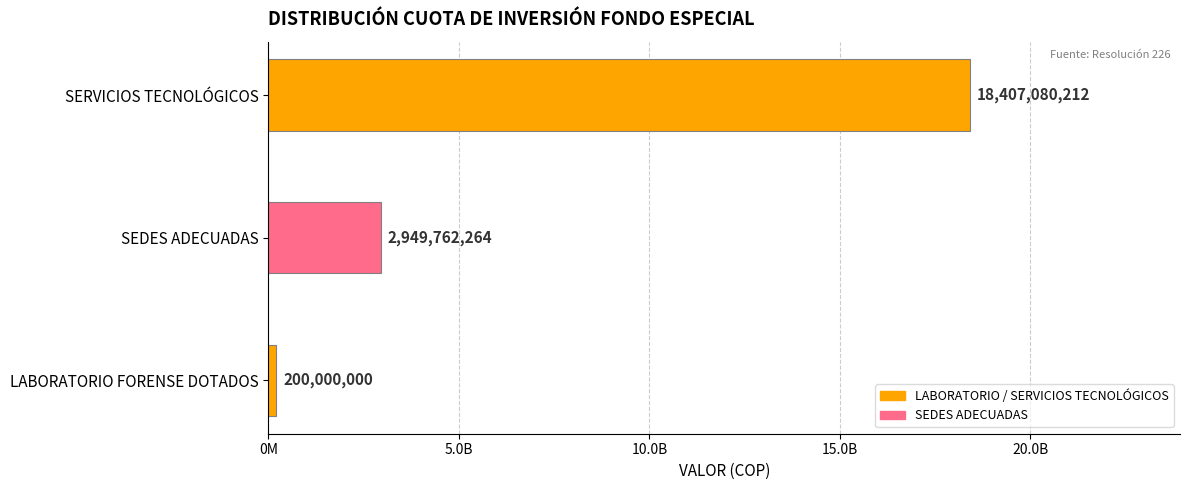

What is the smallest value displayed?

200000000